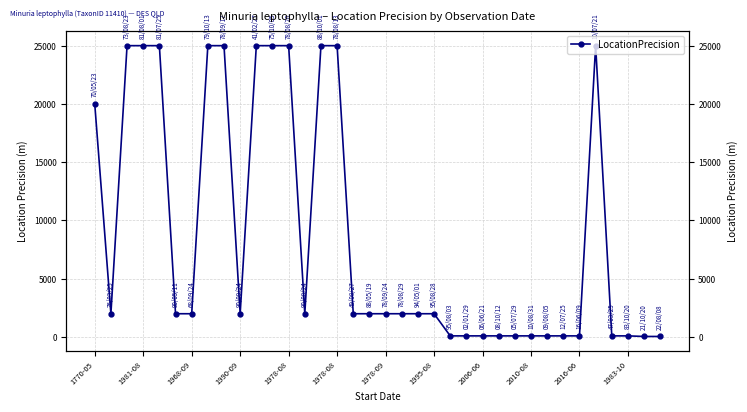

How many points are higher than both their immediate neighbors (excluding endpoints)?

1